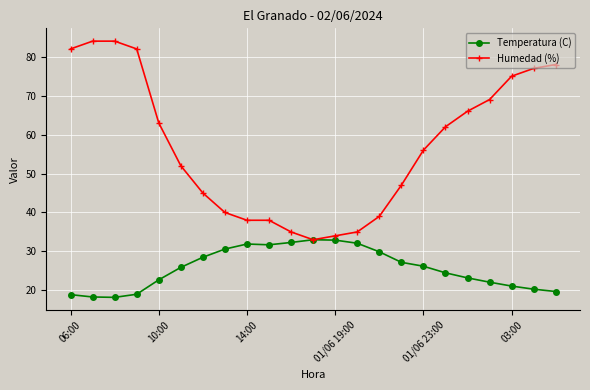

What is the value of the Humedad (%) point at the 15th from the left?

39.0